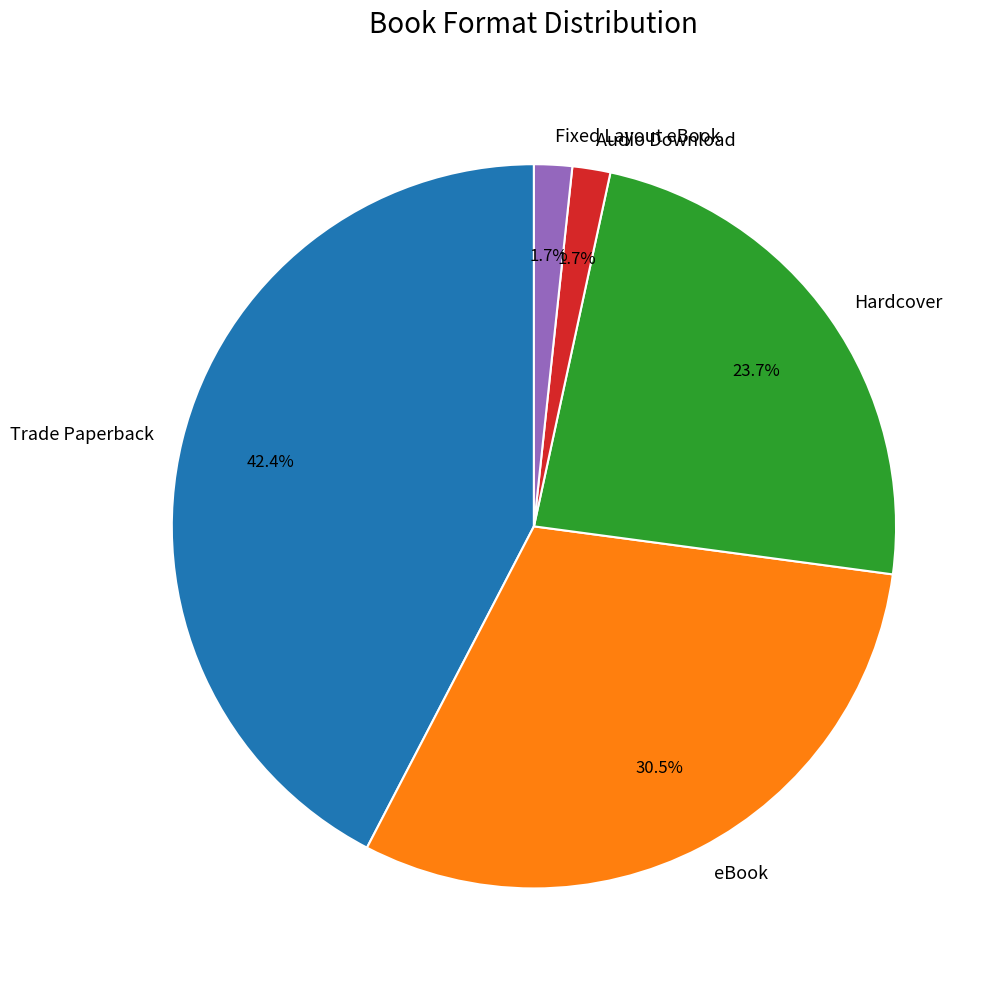

Which has a higher value, Trade Paperback or Audio Download?

Trade Paperback